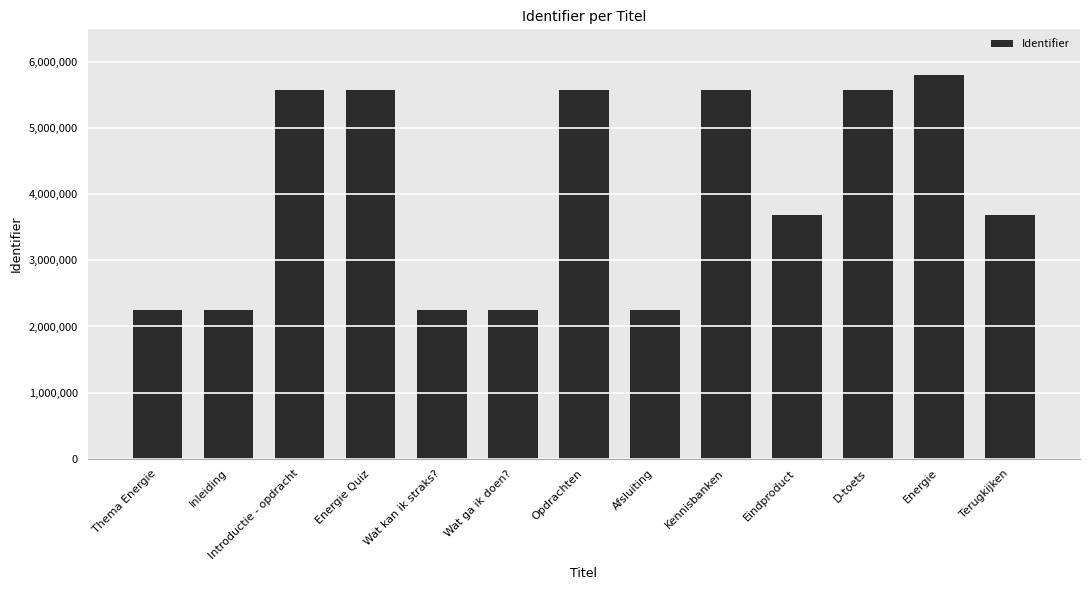

Count the number of categories in the chart.

13